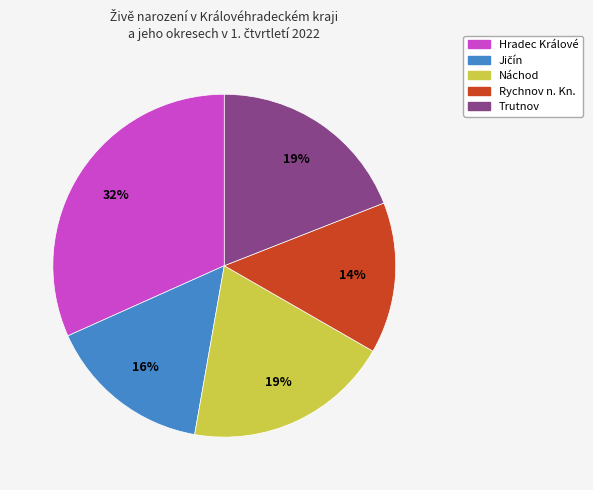

To the nearest percent, what portion does Hradec Králové represent?

32%